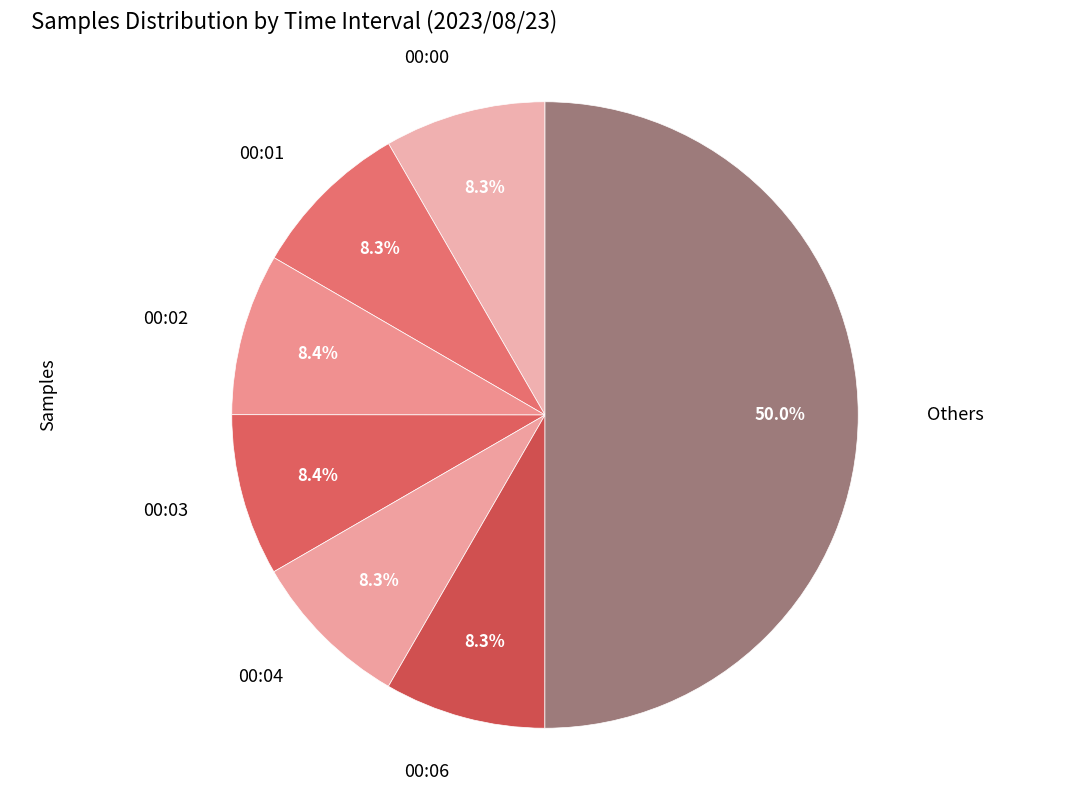

Does 00:01 represent more than half of the total?

No